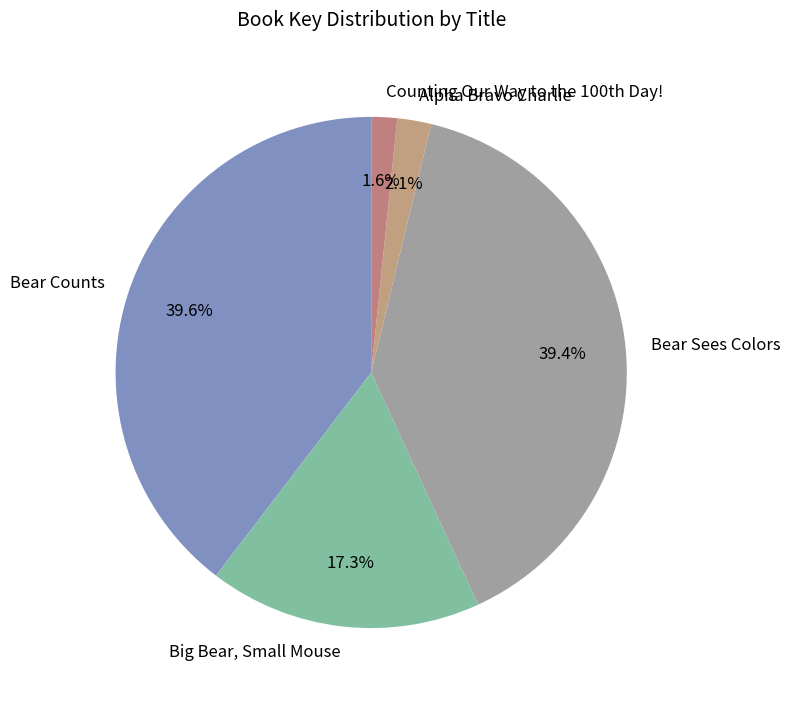

Does Bear Counts represent more than half of the total?

No